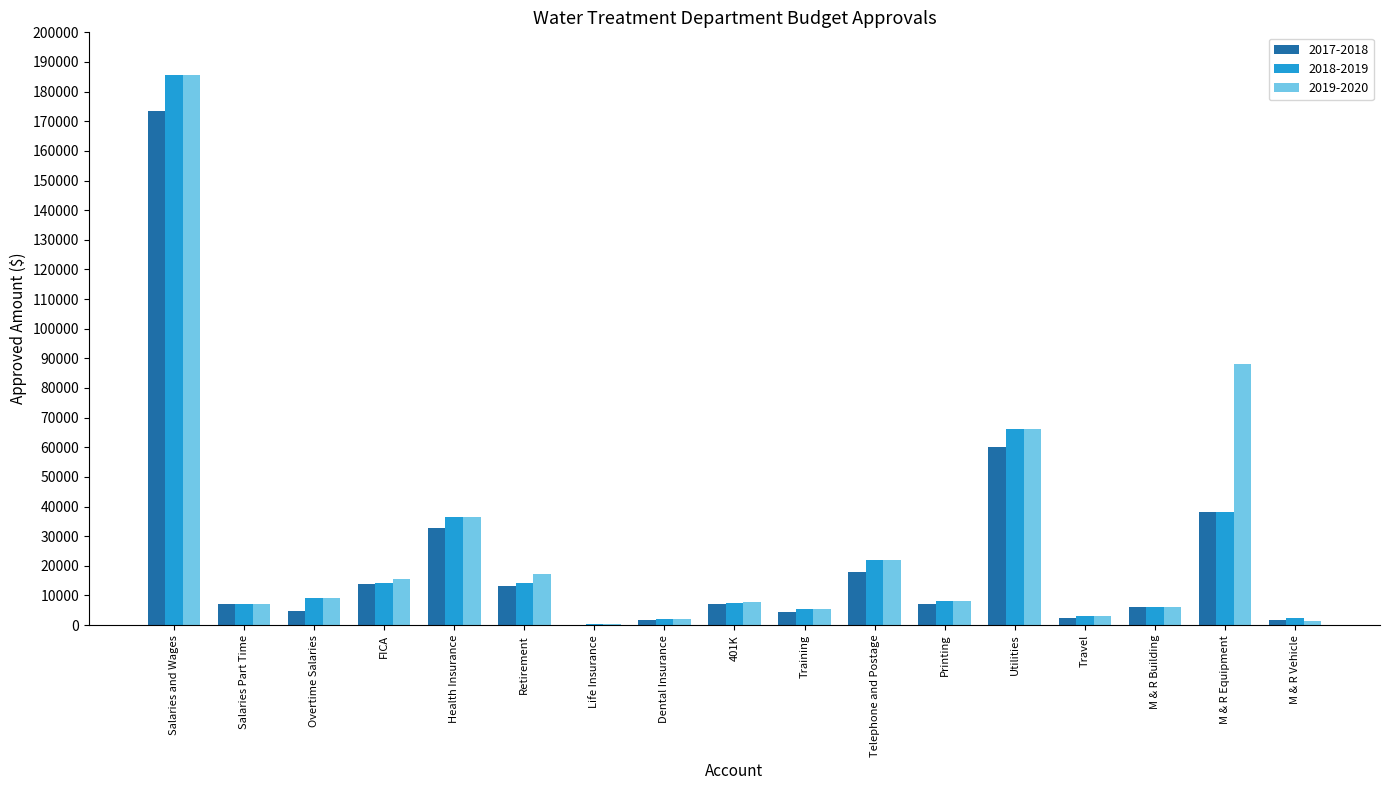

What is the difference between the 2018-2019 values at Salaries Part Time and Travel?

4000